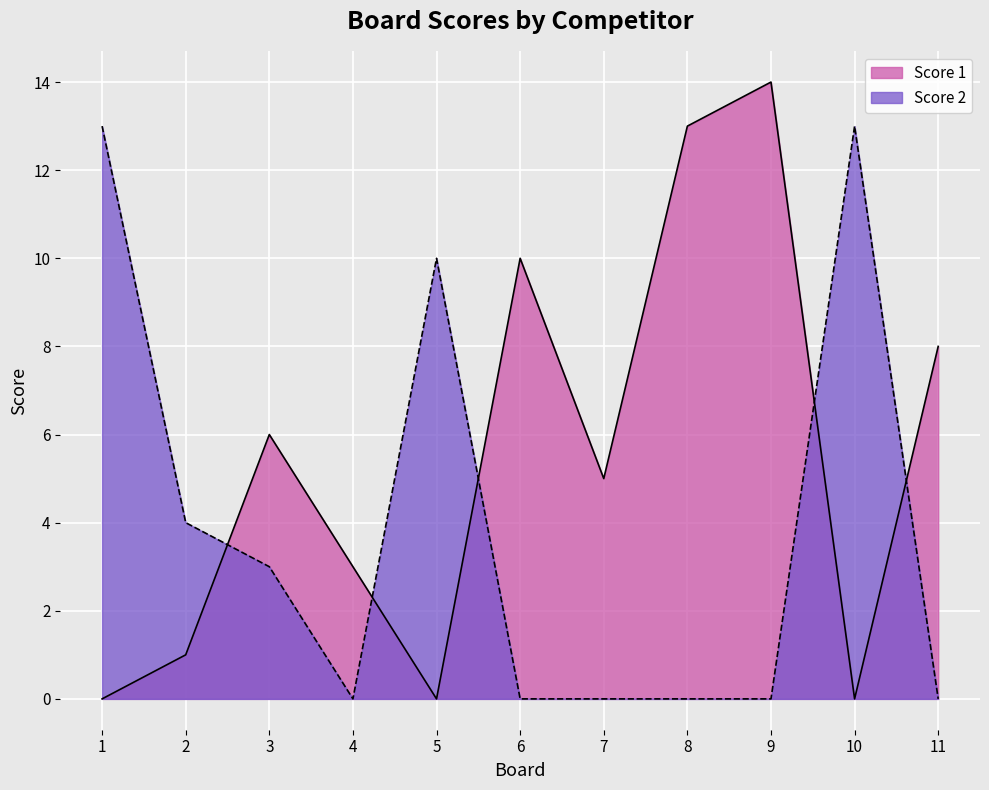

True or false: Score 2 and Score 1 intersect in this chart.

True